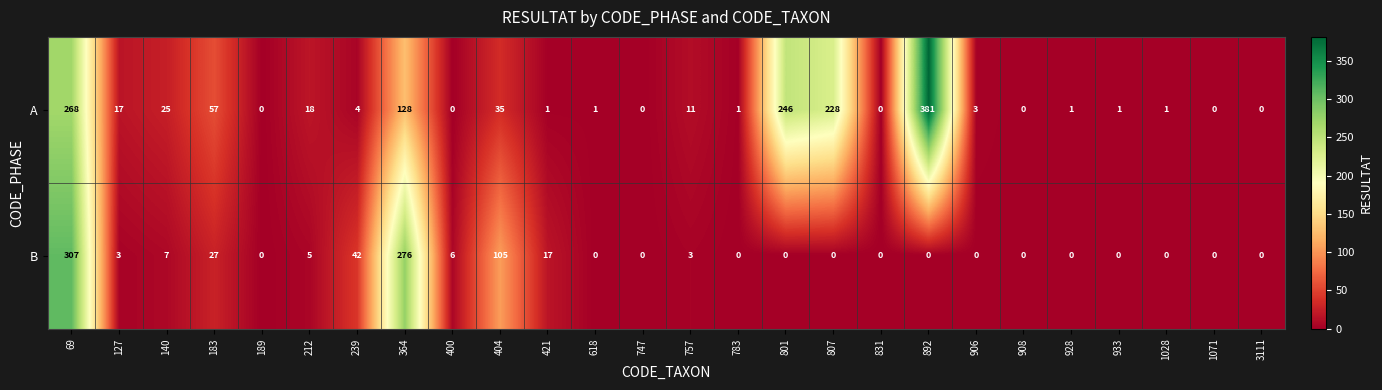

What is the difference between the maximum and minimum values in the A series?

381